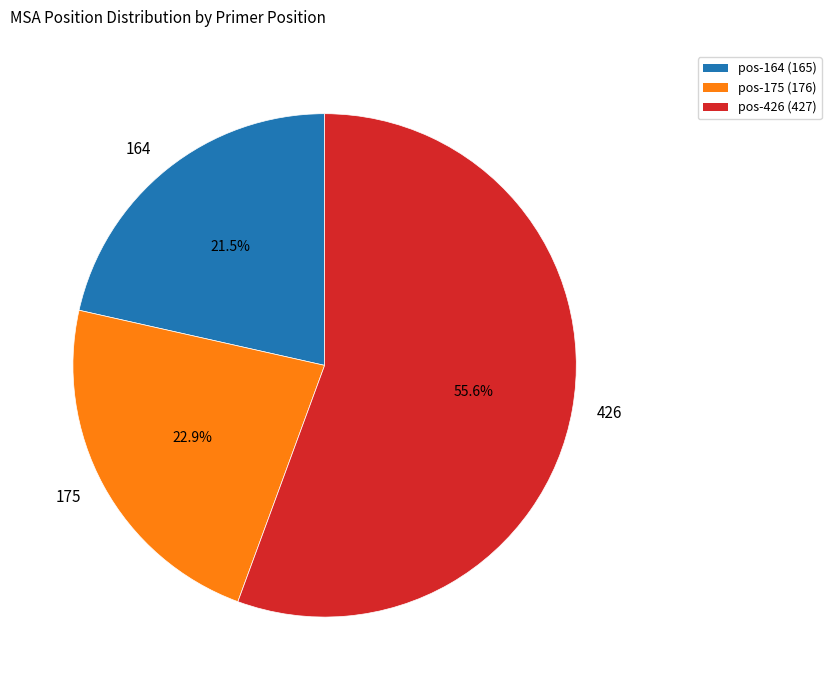

Which has a higher value, 426 or 175?

426